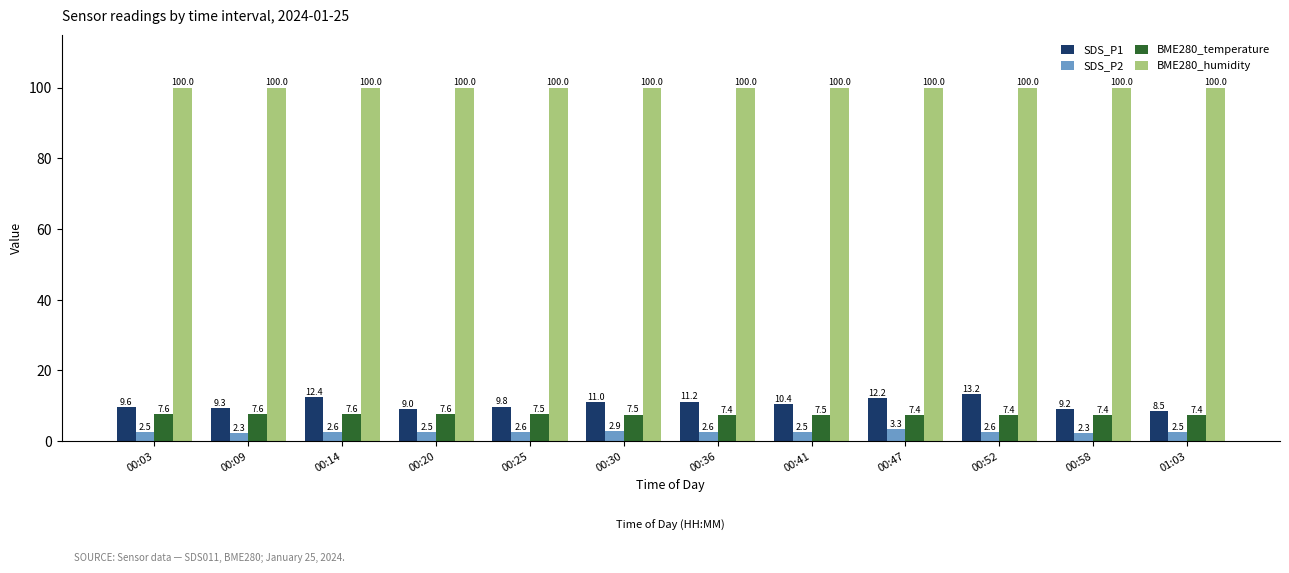

What is the minimum value for SDS_P2?

2.3